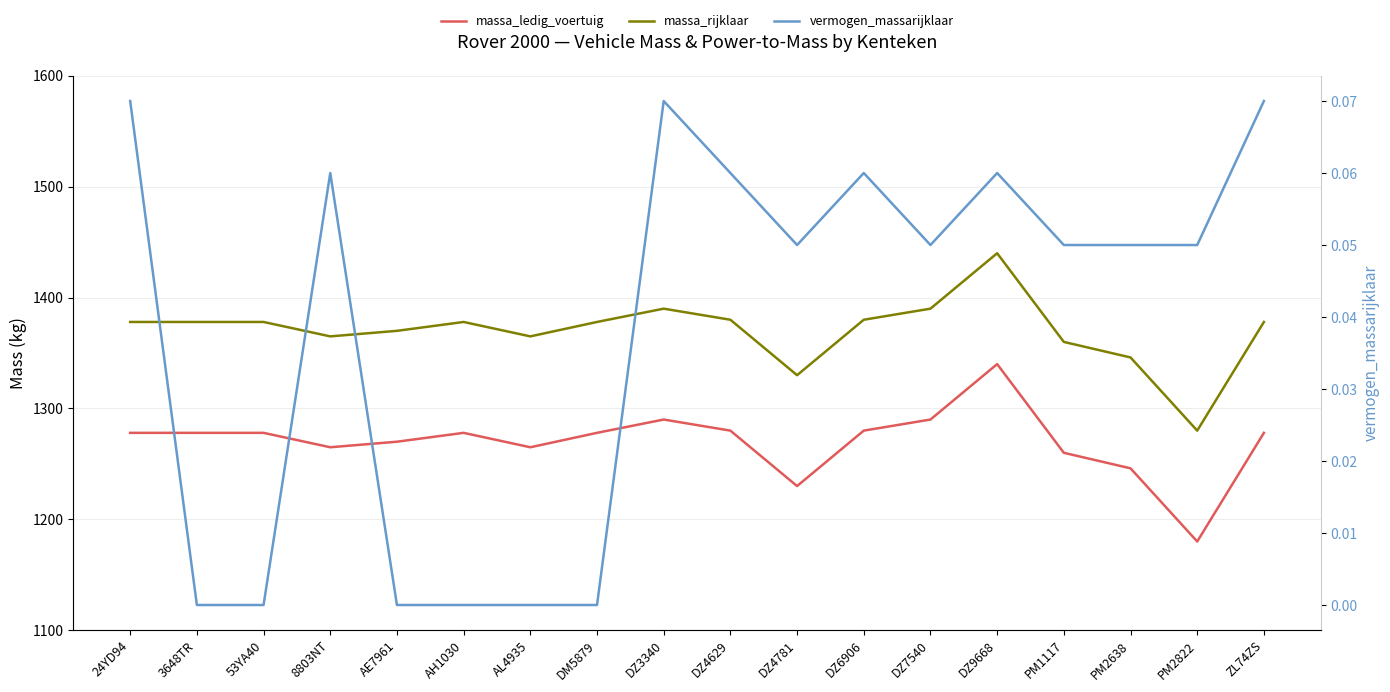

How many interior local peaks does the massa_ledig_voertuig series have?

3